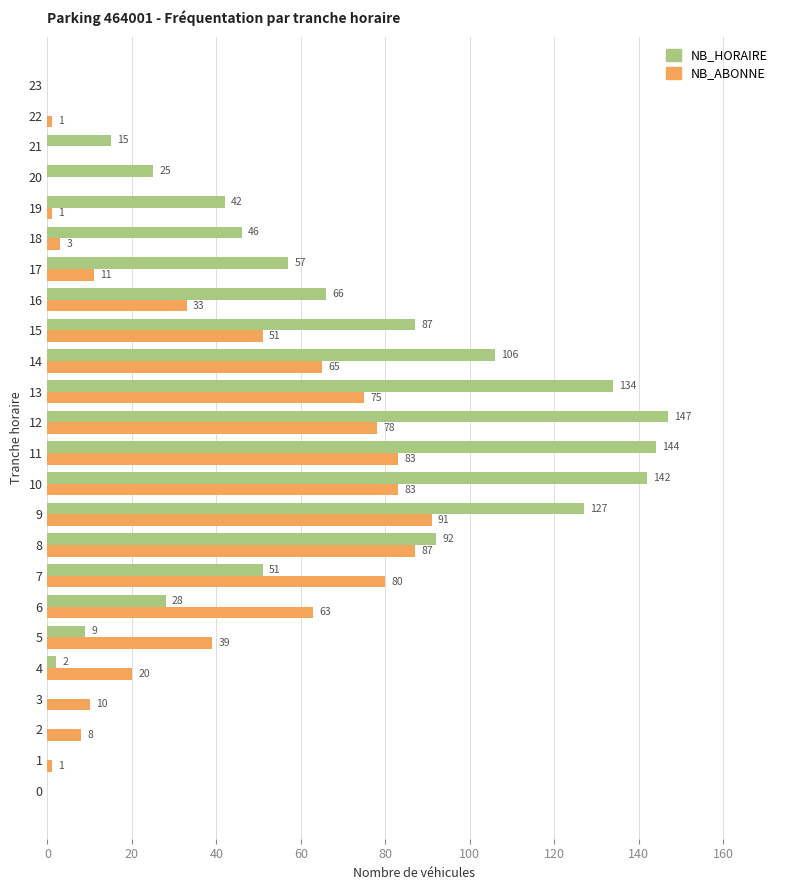

The NB_HORAIRE series shows 25 at 8. True or false?

False